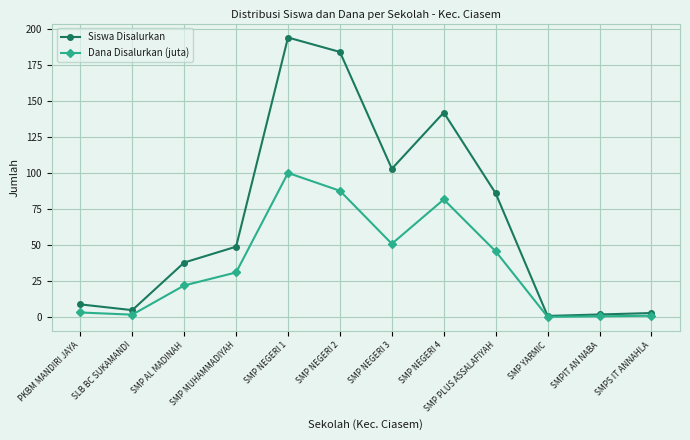

How many data points in Dana Disalurkan (juta) are above 31?

6